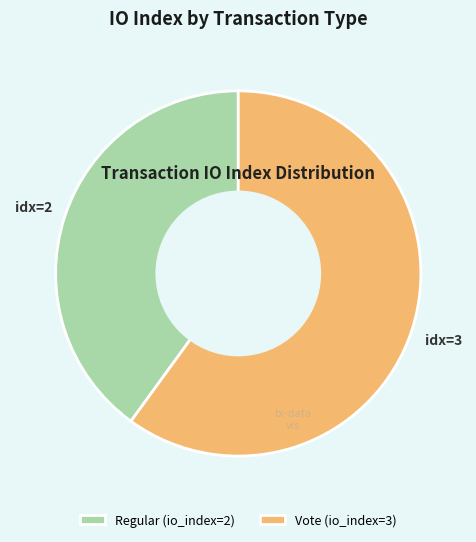

Which slice is the smallest?

Regular (io_index=2)